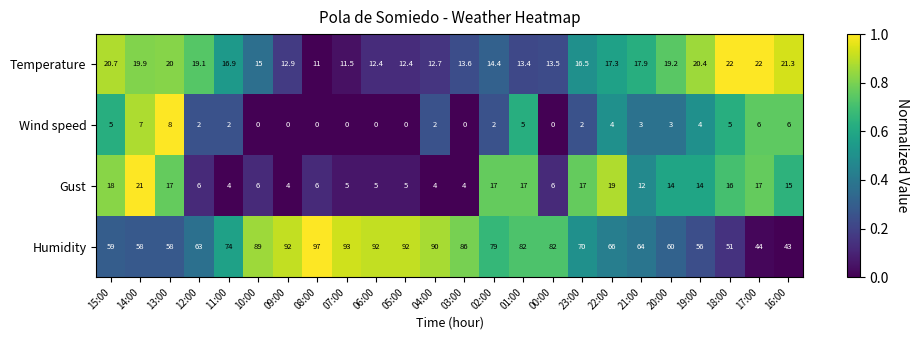

What is the difference between the maximum and minimum values in the Temperature series?

11.0